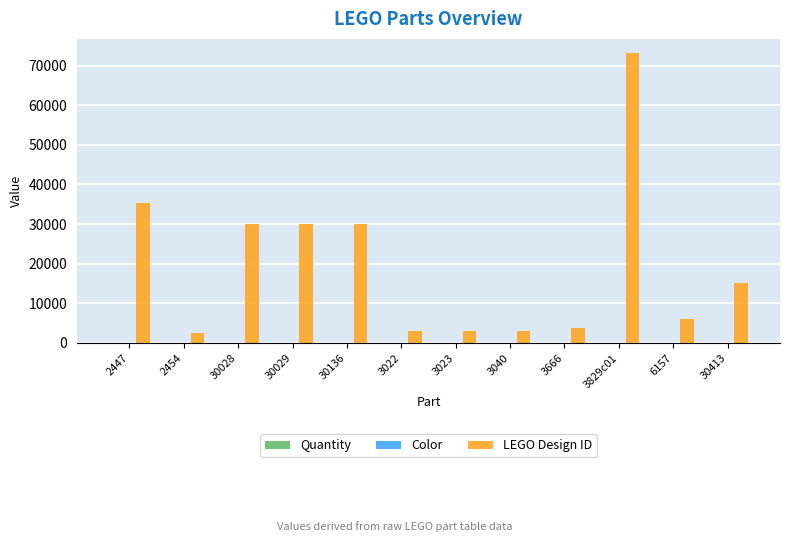

Between 30029 and 30413, which series saw the biggest shift?

LEGO Design ID